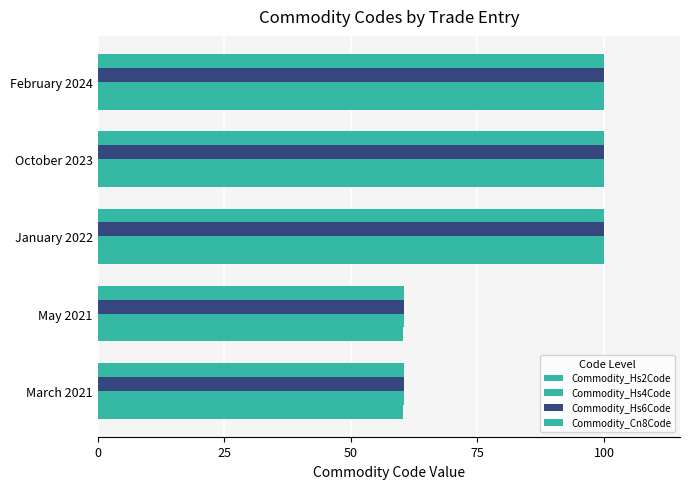

How many distinct data groups are displayed?

4